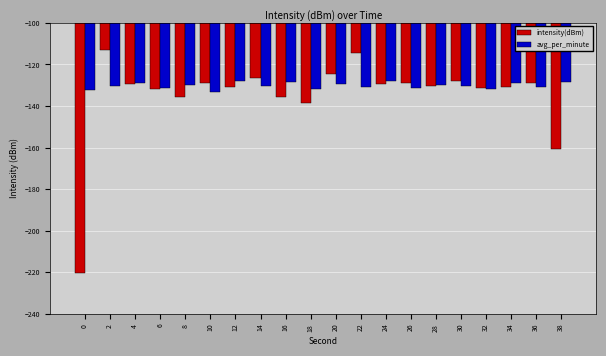

What are all the series names shown in the legend?

intensity(dBm), avg_per_minute